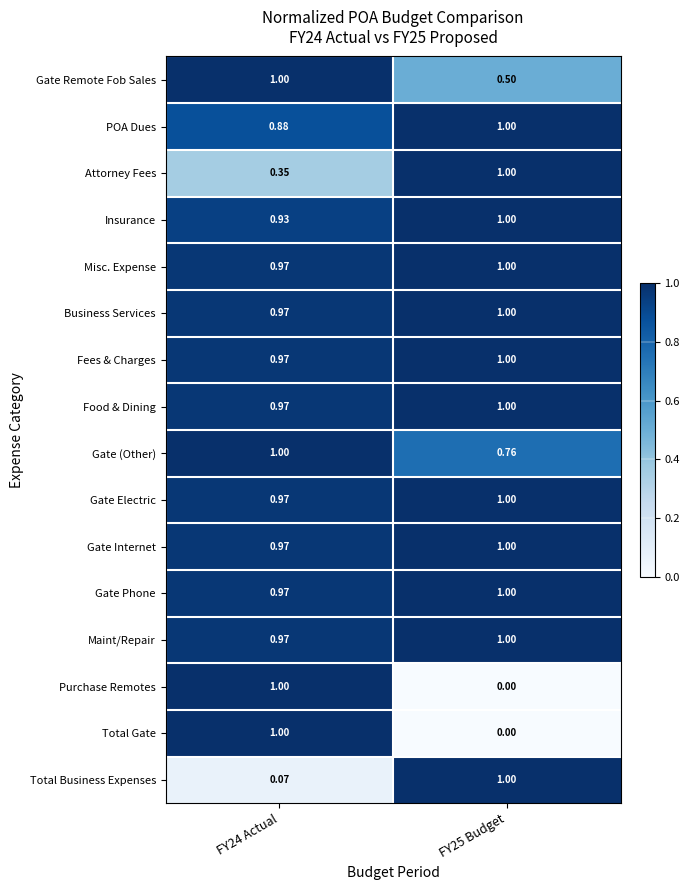

List the series in order of their peak value, lowest first.

Gate Remote Fob Sales, POA Dues, Attorney Fees, Insurance, Misc. Expense, Business Services, Fees & Charges, Food & Dining, Gate (Other), Gate Electric, Gate Internet, Gate Phone, Maint/Repair, Purchase Remotes, Total Gate, Total Business Expenses